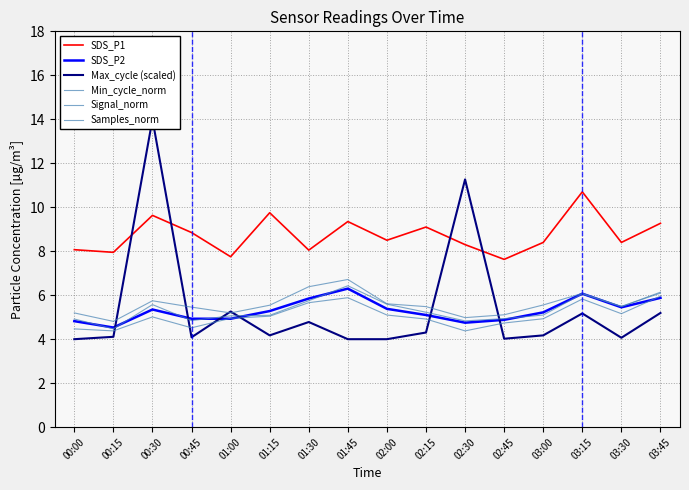

Is it true that Min_cycle_norm equals 5.1 at 02:45?

True